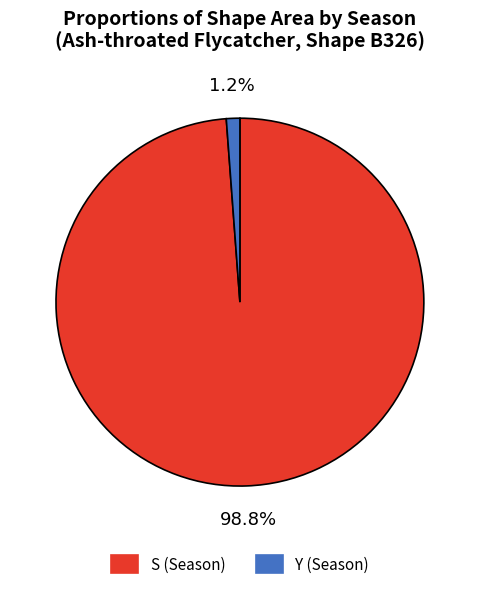

Combined, do Y (Season) and S (Season) account for over 50%?

Yes